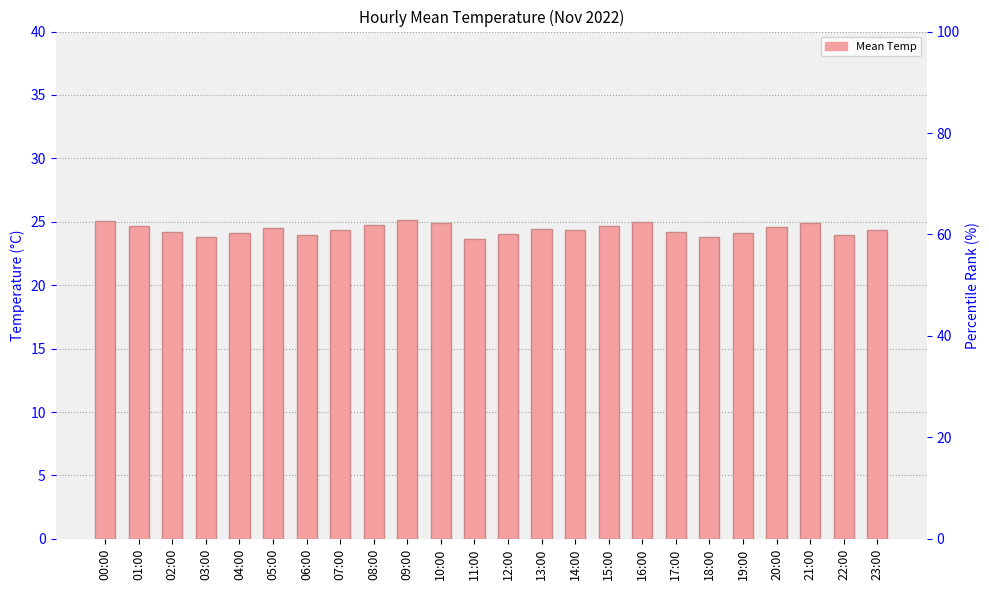

Does the chart contain any negative values?

No